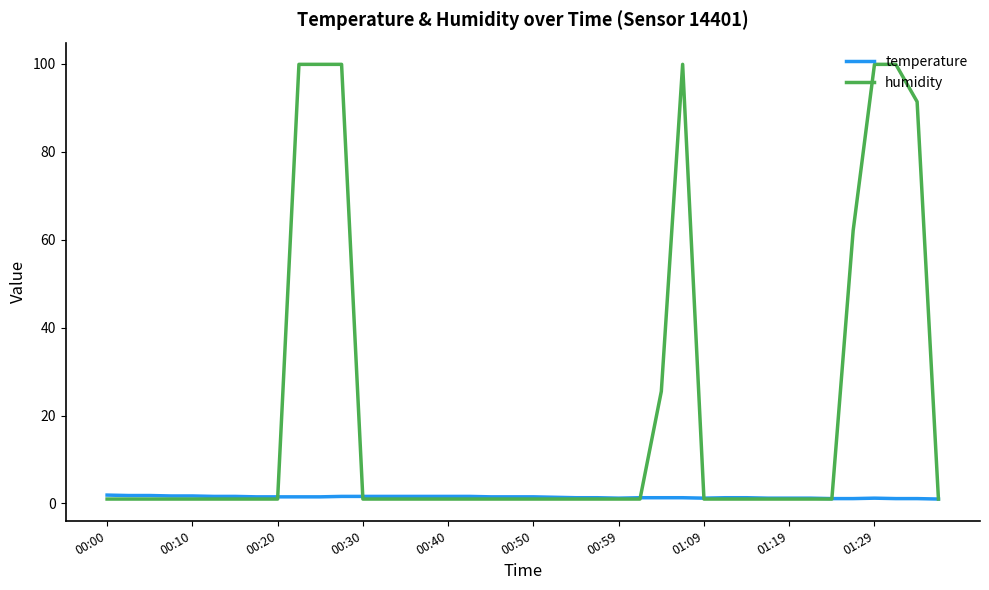

How many temperature values are between 1 and 2?

40